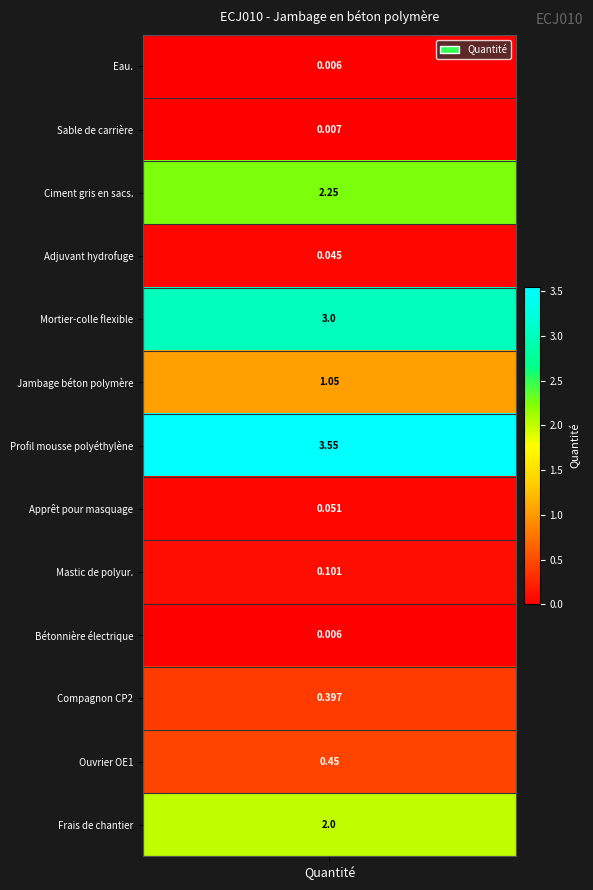

The value at 9 is 0.0. True or false?

True